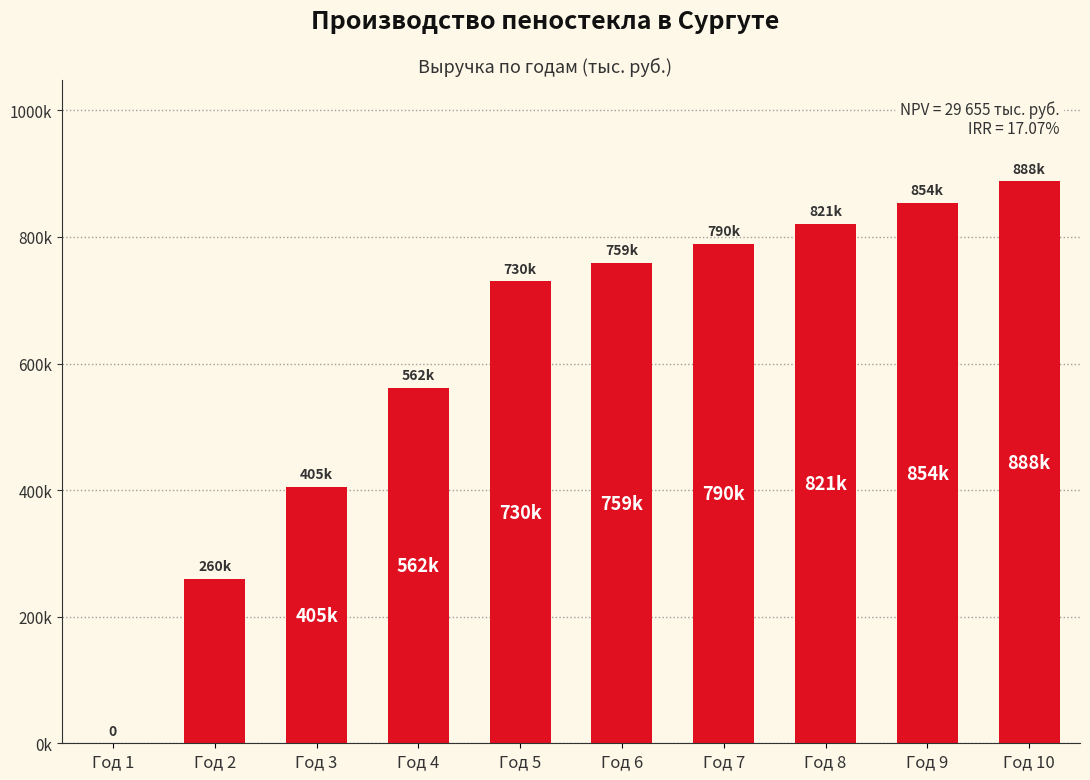

What is the difference between the maximum and minimum values?

888146.6